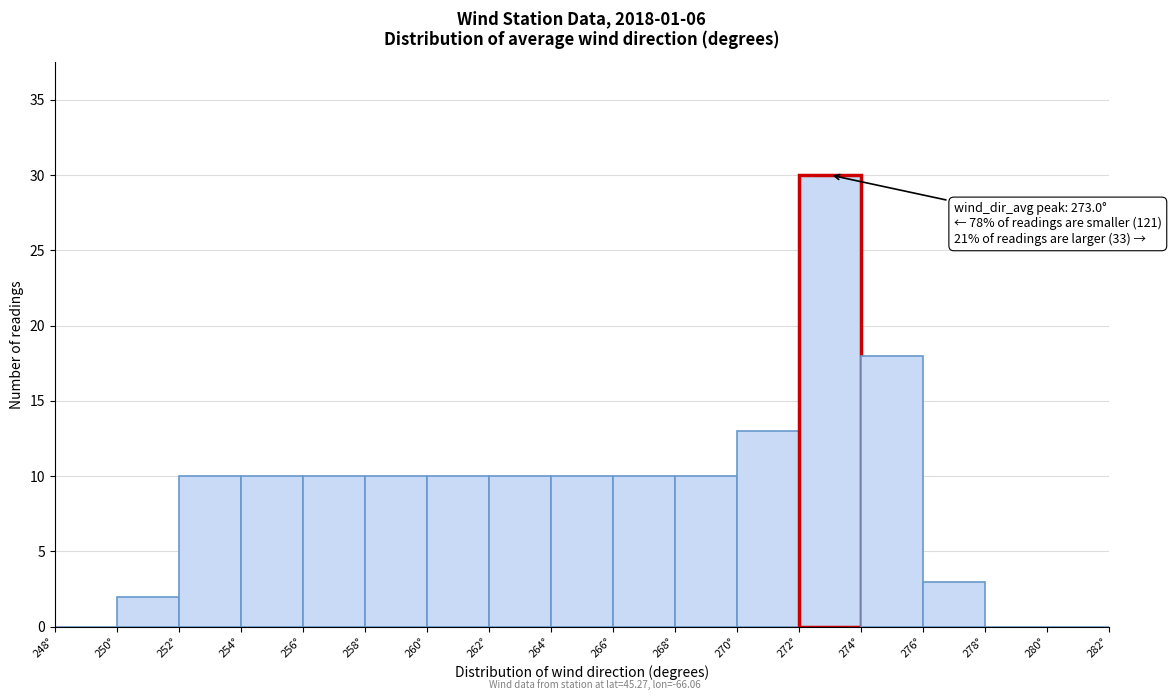

Which range on the x-axis has the tallest bar?

272 to 274